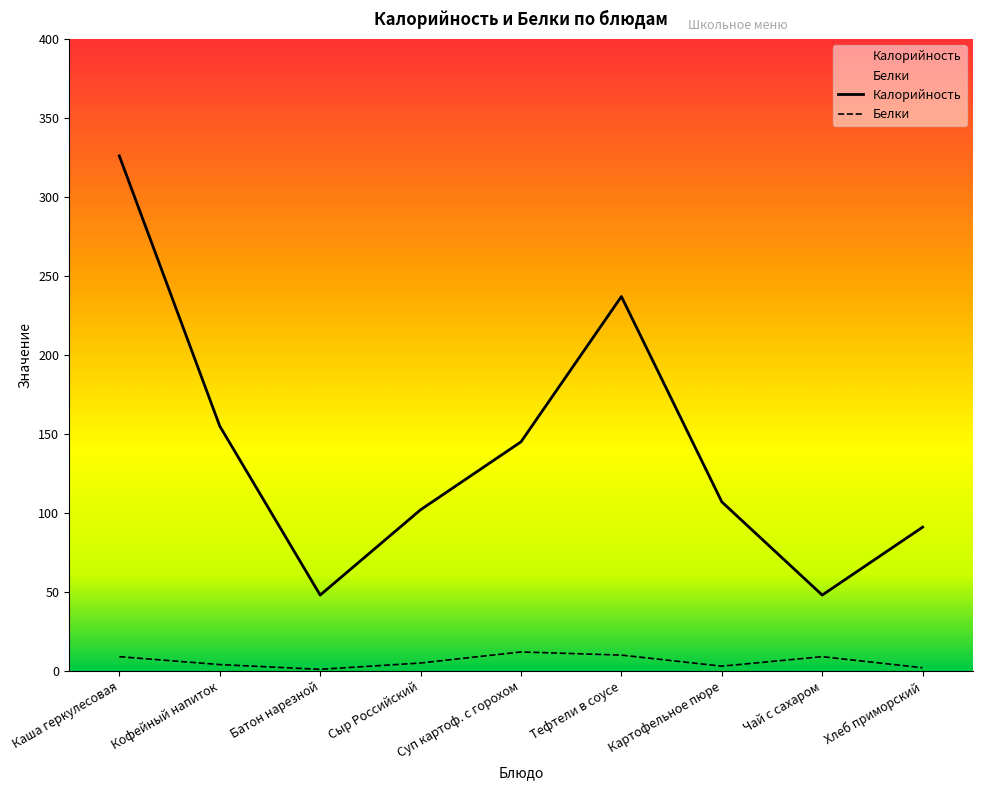

Rank the series at Суп картоф. с горохом from lowest to highest value.

Белки, Калорийность